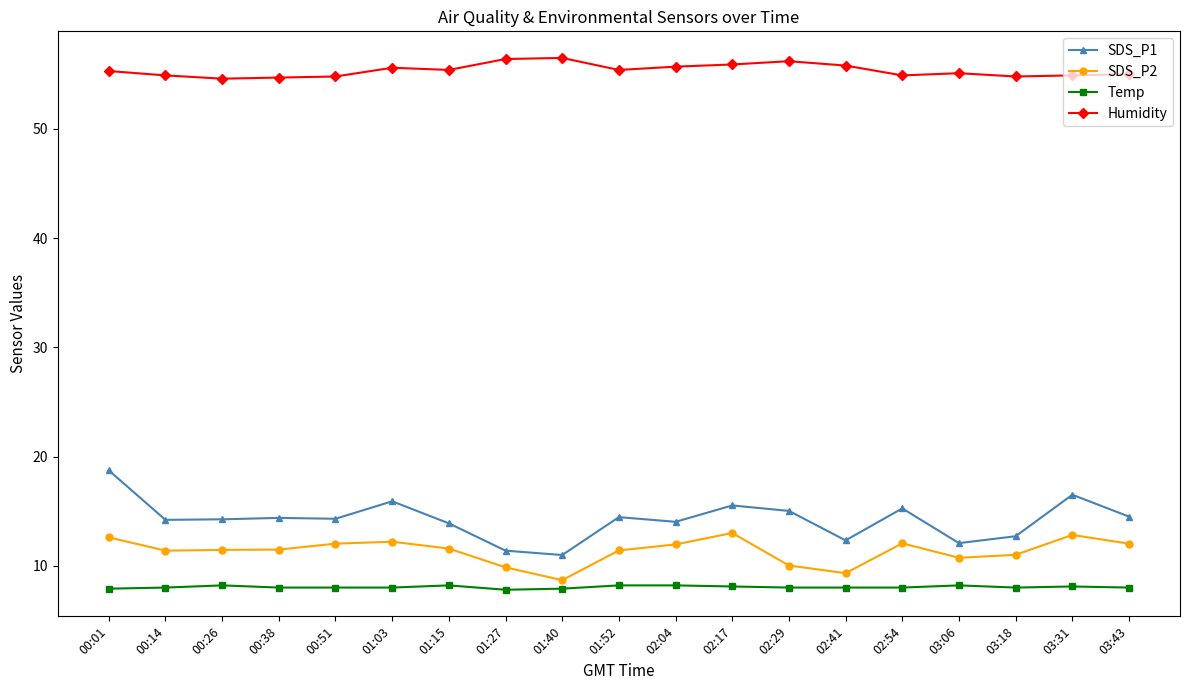

What is the spread (max minus min) of values at 01:03?

47.6